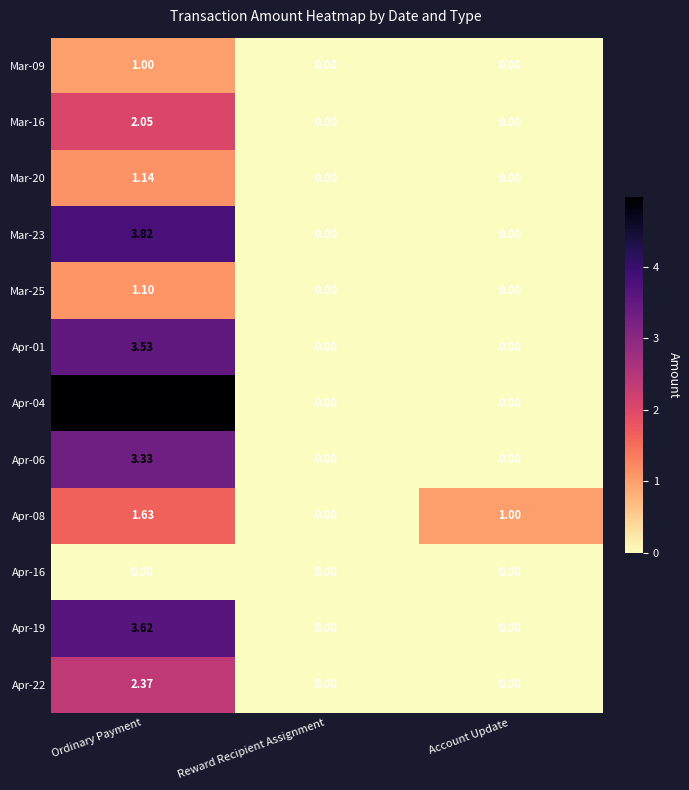

How many categories are shown in the chart?

3